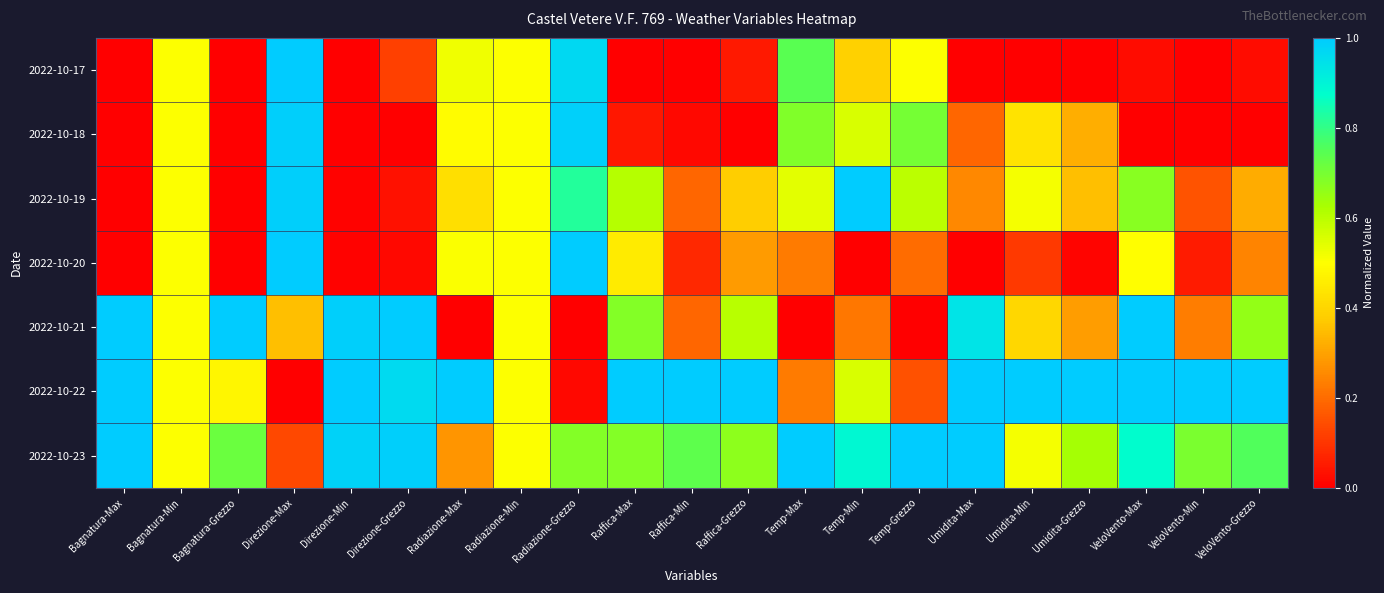

Count the number of categories in the chart.

21